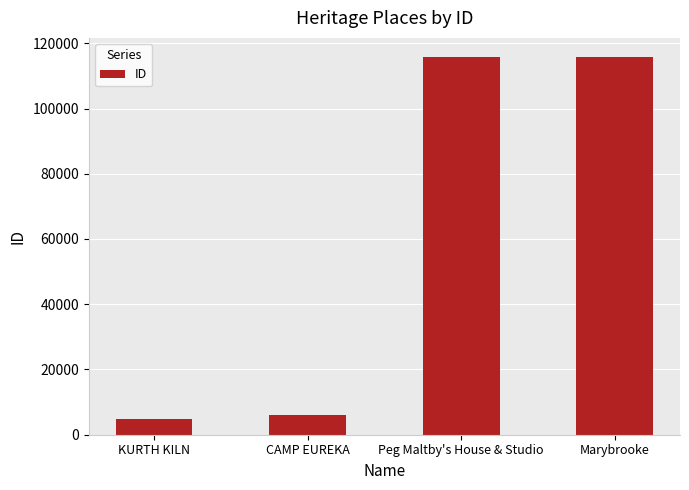

What is the sum of all values?

242463